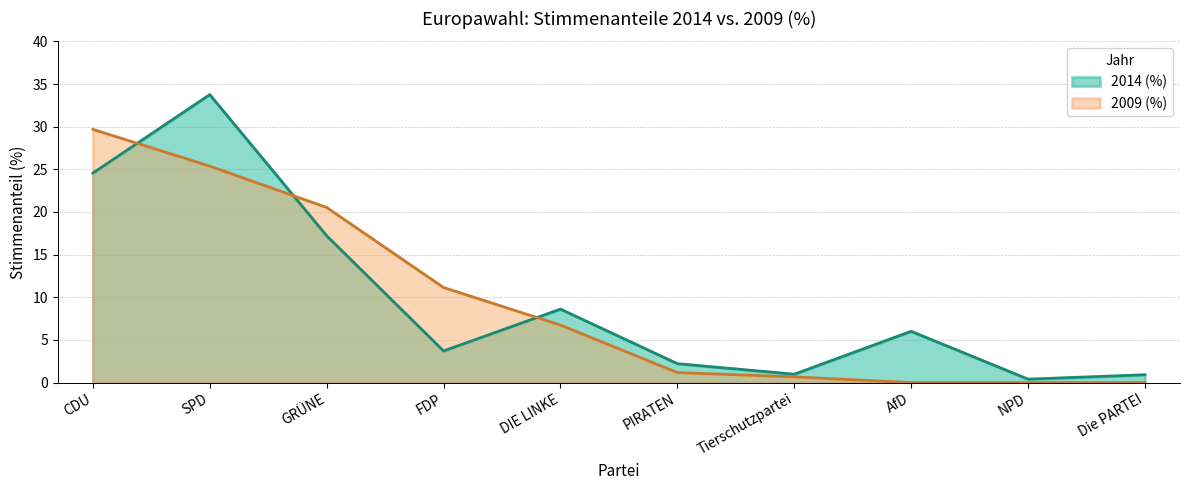

Which category has the highest value in the 2014 (%) series?

SPD